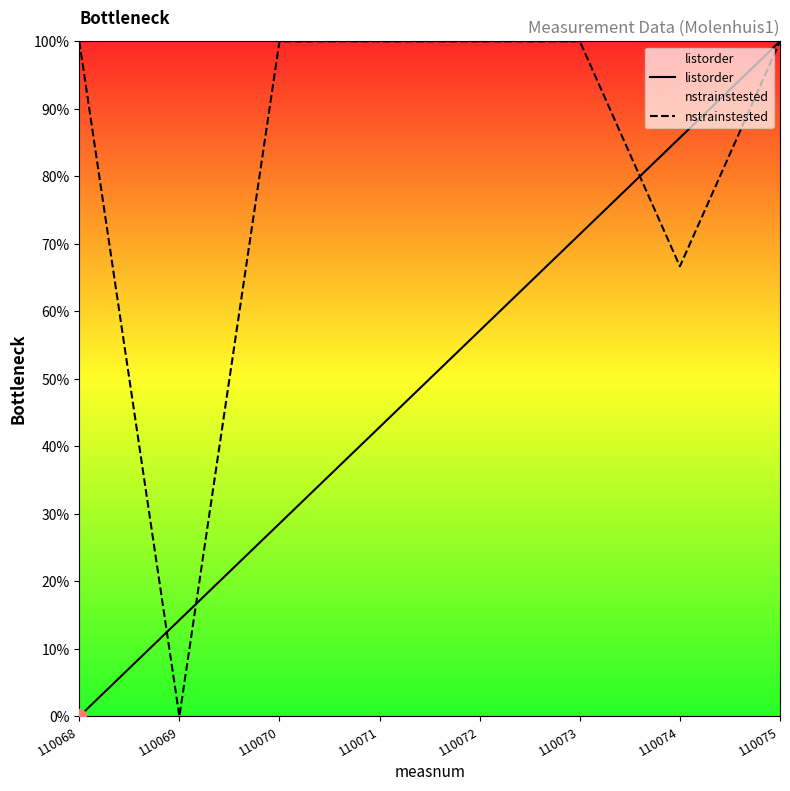

Which series ends up on top after the final intersection of nstrainstested and listorder?

listorder